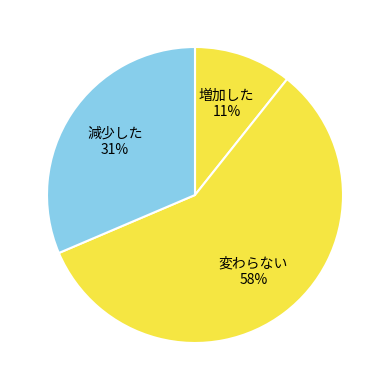

The 増加した slice represents 20% of the pie. True or false?

False